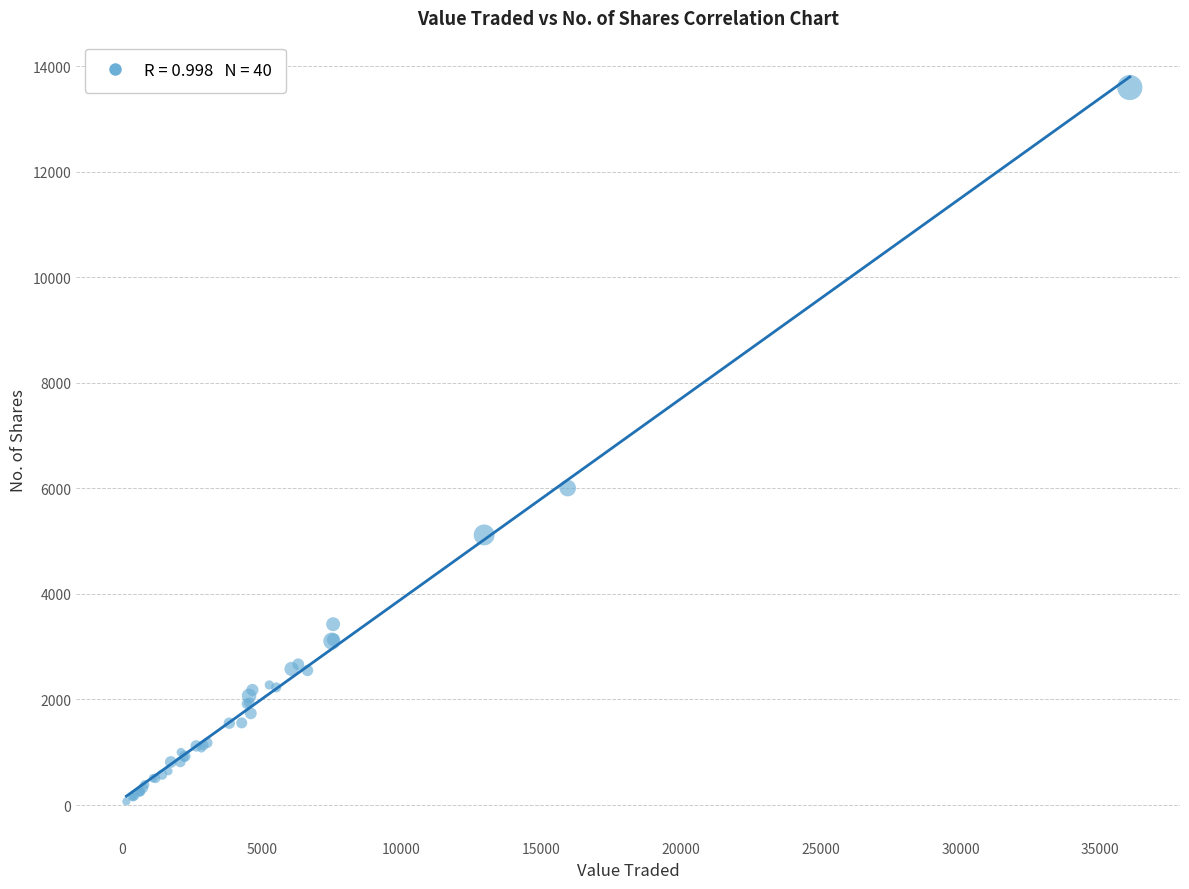

What Y value in the scatter plot is closest to 6832?

6005